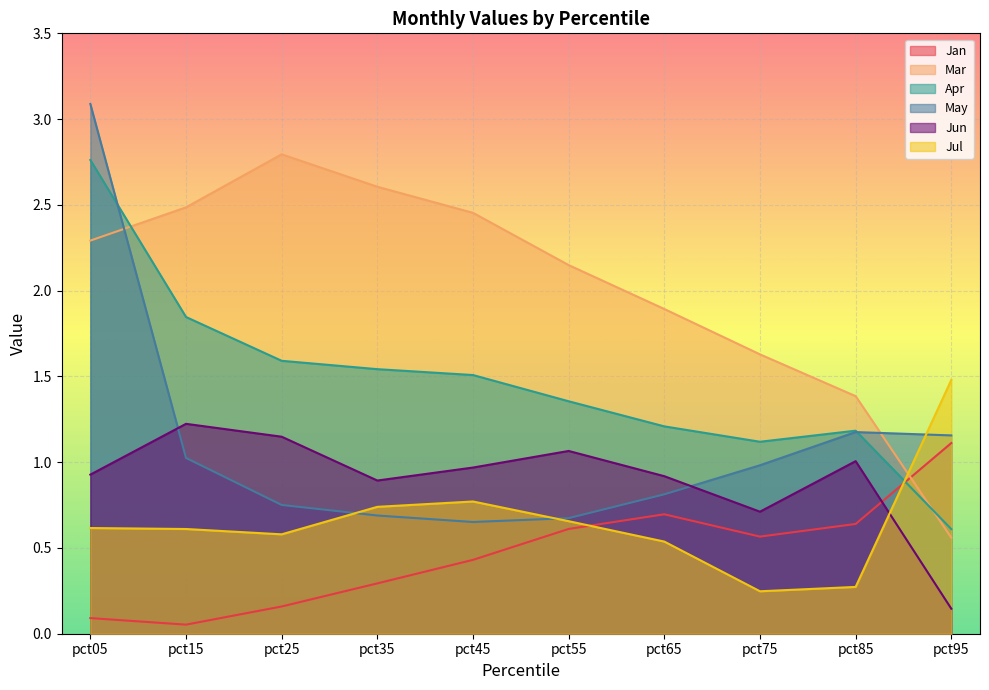

What is the difference between the maximum and second lowest values in the Mar series?

1.4